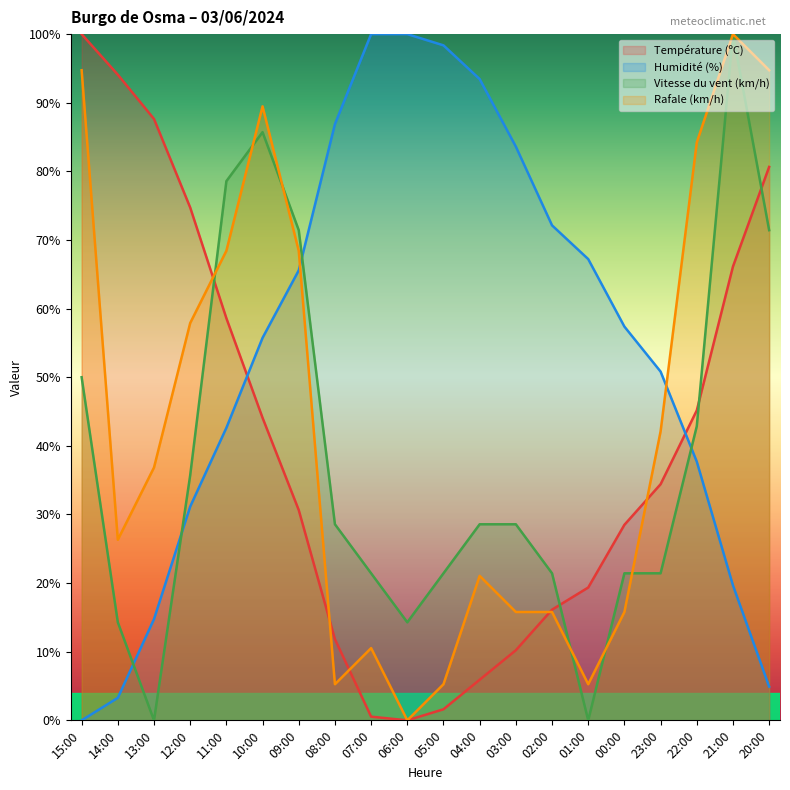

What is the sum of all Humidité (%) values?

1085.2